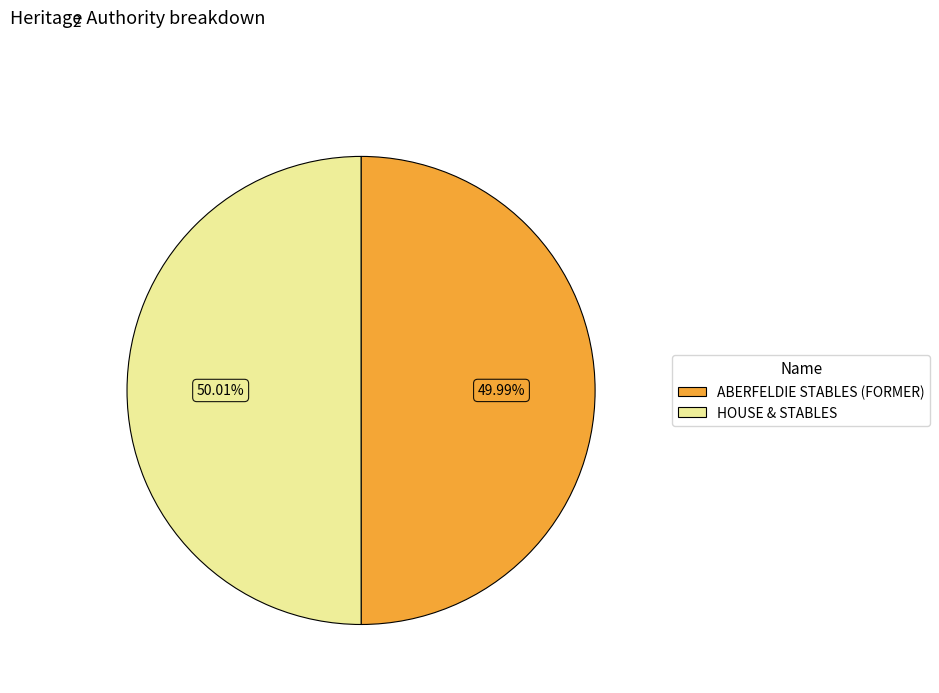

True or false: HOUSE & STABLES accounts for 50% of the total.

True